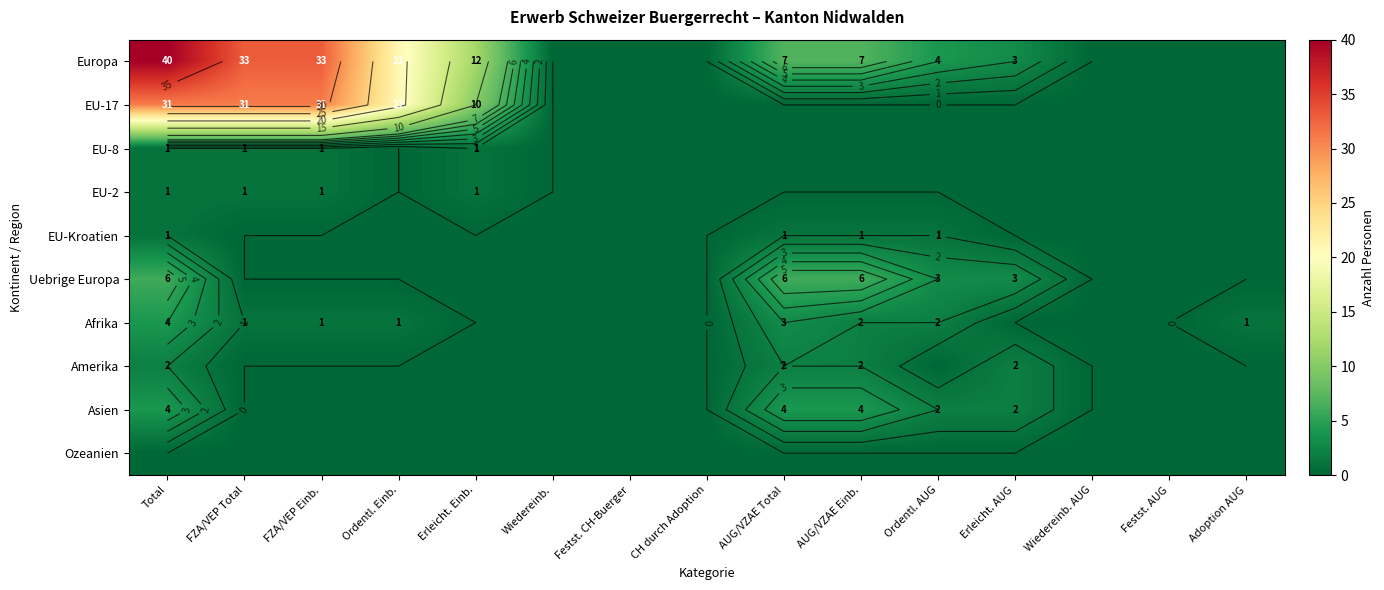

Between FZA/VEP Total and Total, which is larger?

Total